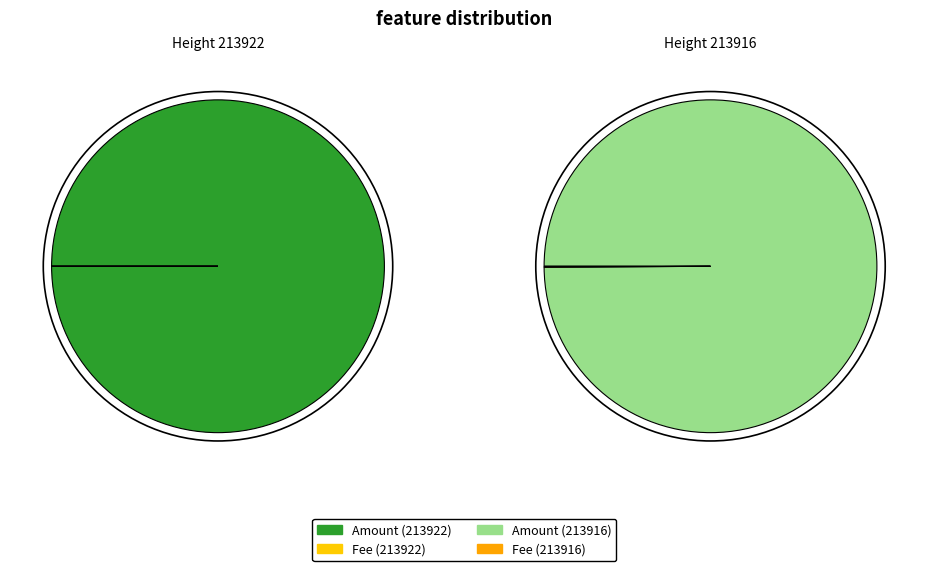

To the nearest percent, what portion does 213916 represent?

50%